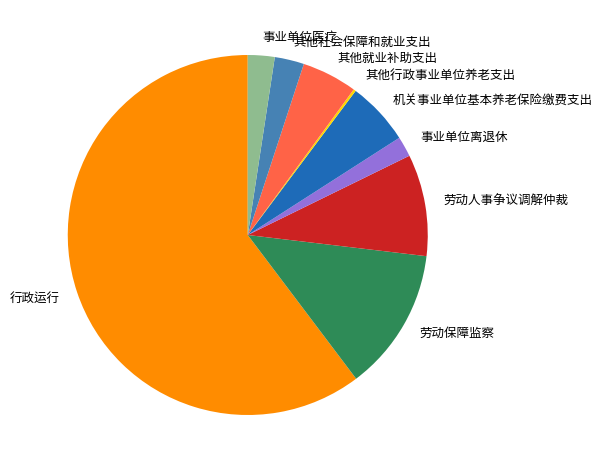

The 事业单位医疗 slice represents 2% of the pie. True or false?

True